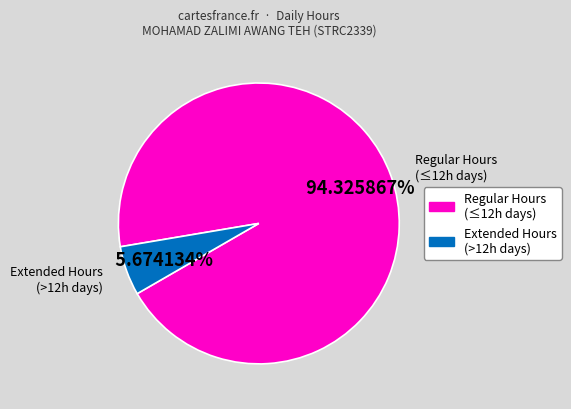

Rank the categories by value from highest to lowest.

Regular Hours (≤12h days), Extended Hours (>12h days)